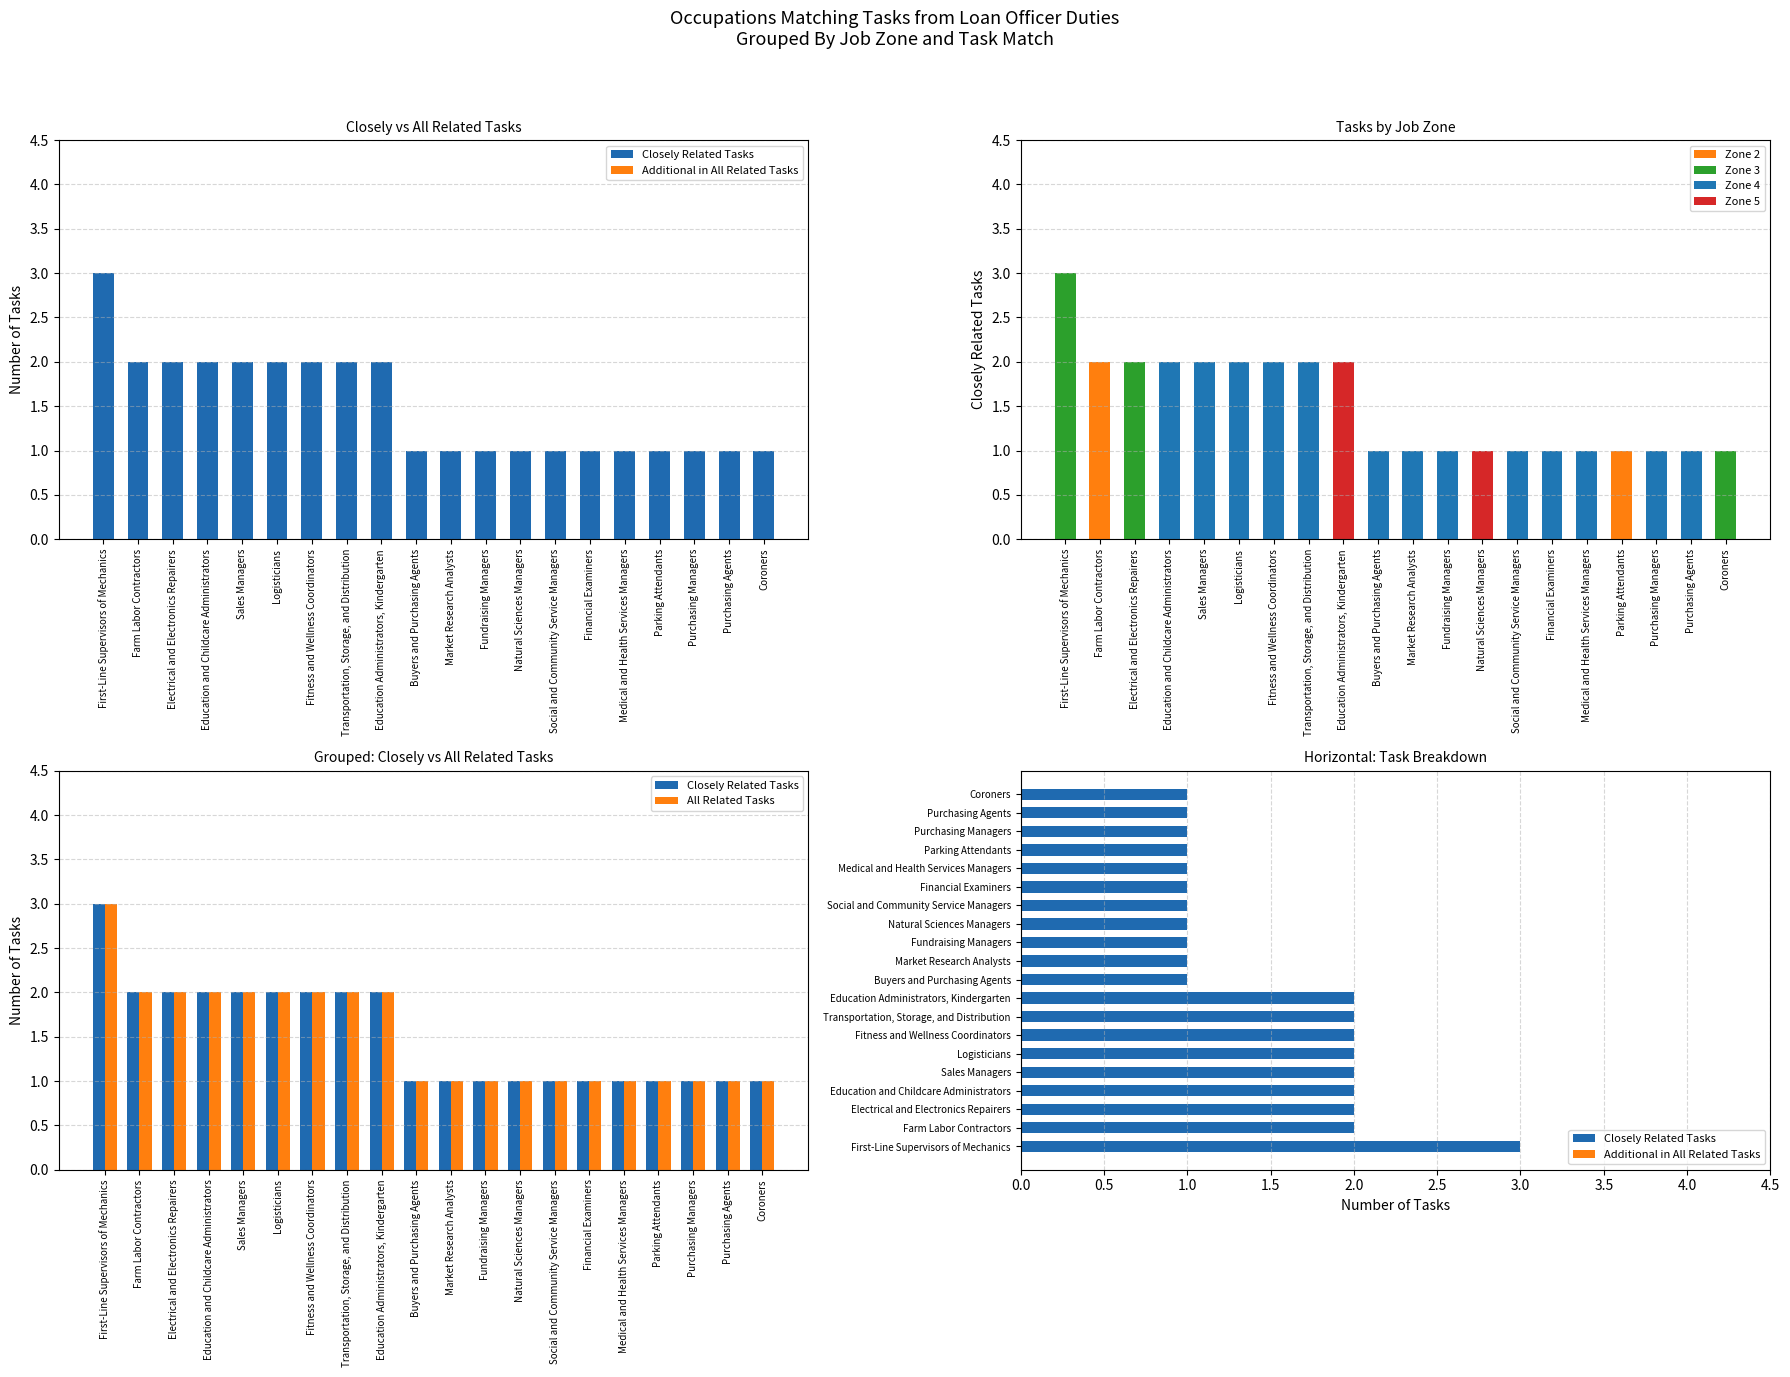

What are all the series names shown in the legend?

Closely Related Tasks, All Related Tasks